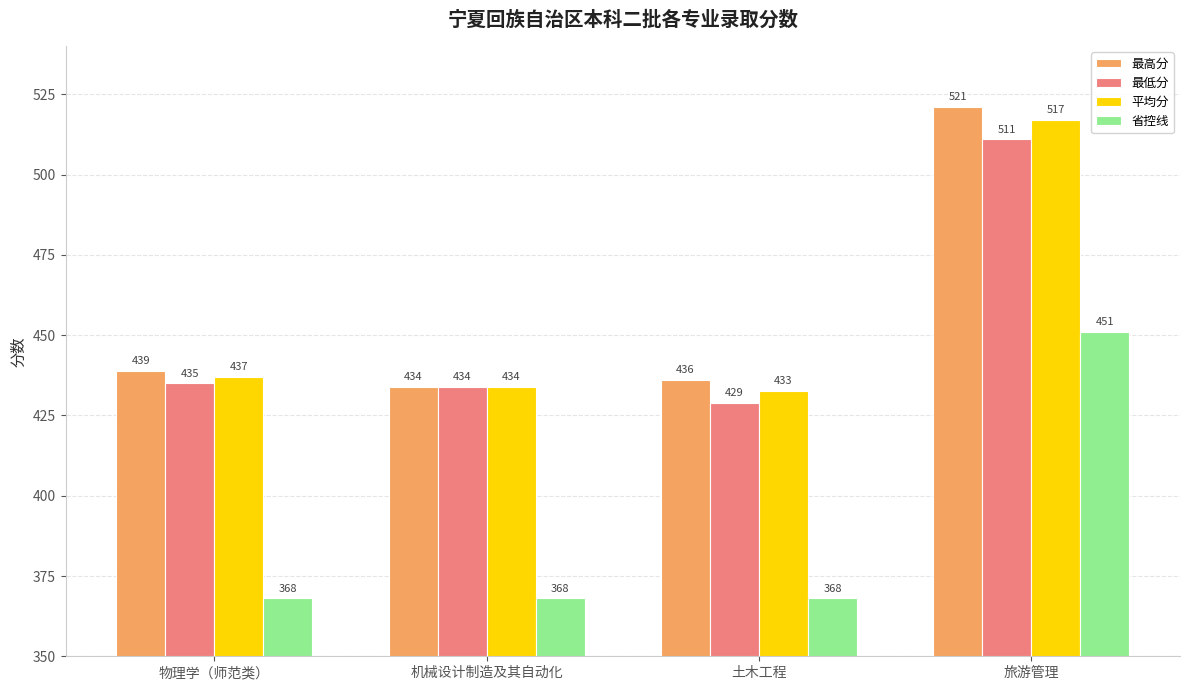

What is the difference between the highest and lowest values at 土木工程?

68.0